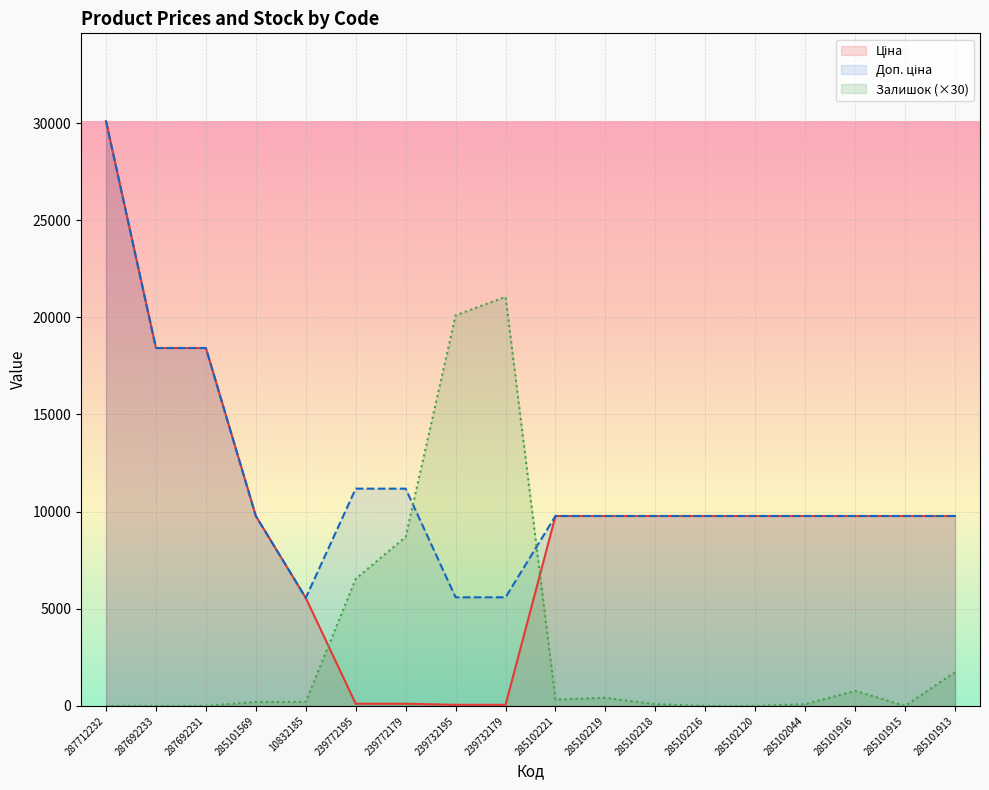

In Залишок, how many points are higher than both neighbors (excluding endpoints)?

3